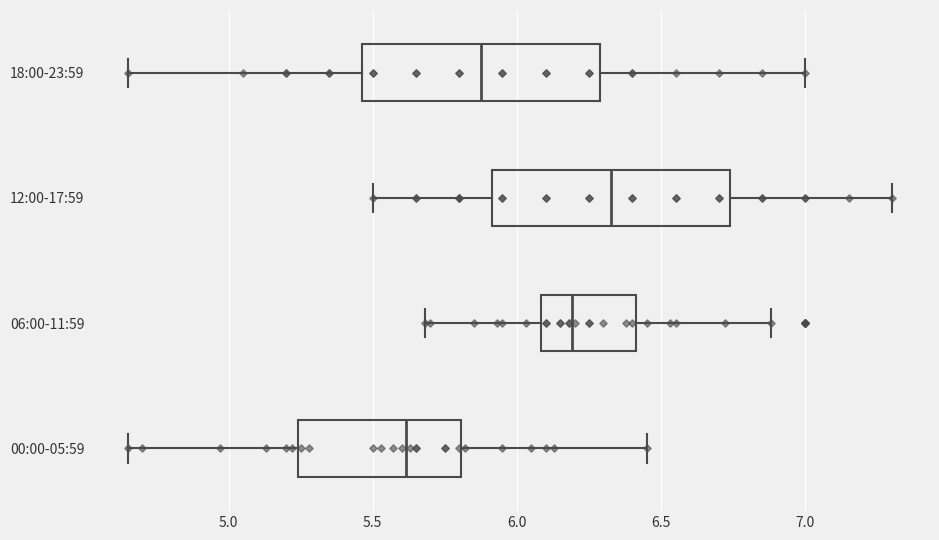

Reading bottom to top, read every box against the x-axis: the position of its median line, the range the box covers, and the ends of its whiskers. The values are not printed on the chart, so give them approximately, as read against the axis.

00:00-05:59: median 5.60, box 5.25 to 5.80, whiskers 4.65 to 6.45
06:00-11:59: median 6.20, box 6.10 to 6.40, whiskers 5.70 to 6.90
12:00-17:59: median 6.35, box 5.90 to 6.75, whiskers 5.50 to 7.30
18:00-23:59: median 5.90, box 5.45 to 6.30, whiskers 4.65 to 7.00